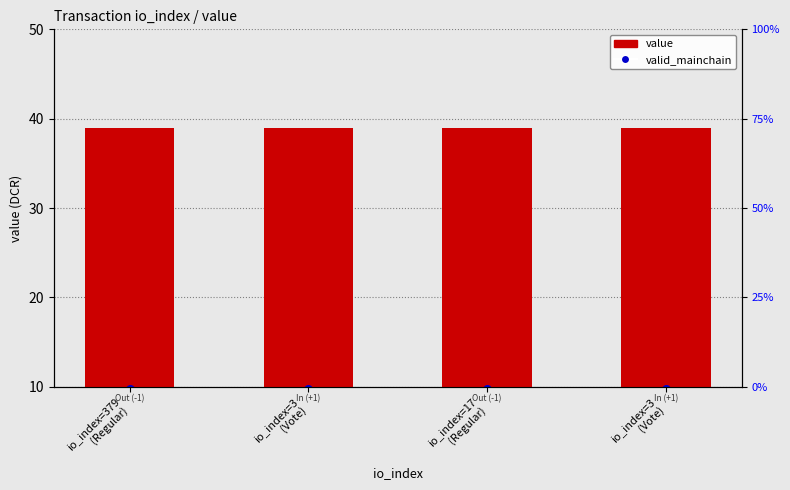

What is the ratio of the value at io_index=3
(Vote) to the value at io_index=379
(Regular)?

1.0